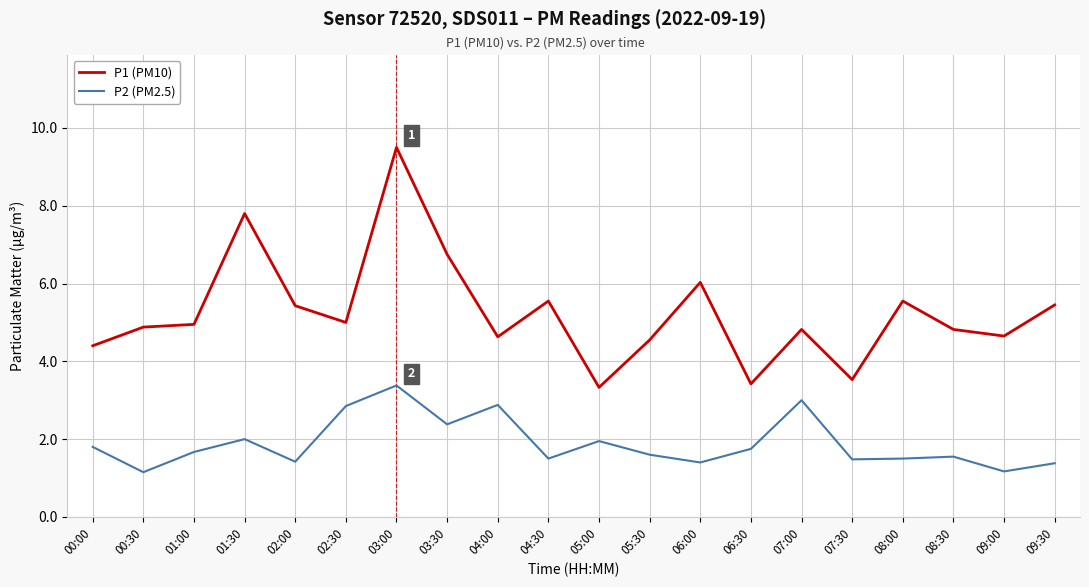

Which series has the largest range (max minus min)?

P1 (PM10)